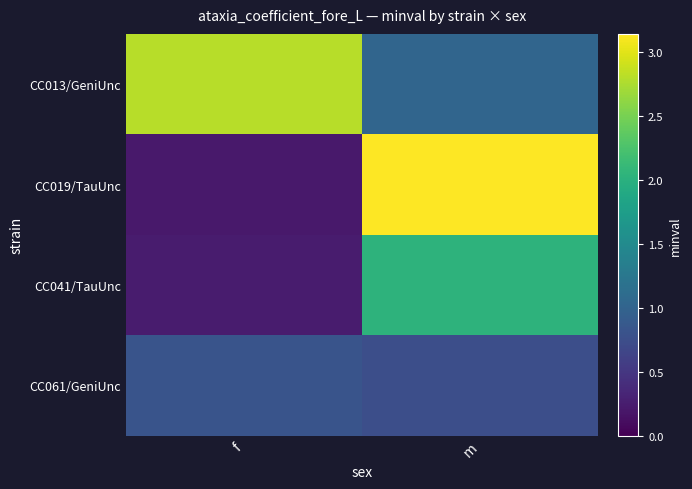

What is the difference between the highest and lowest values at m?

2.4